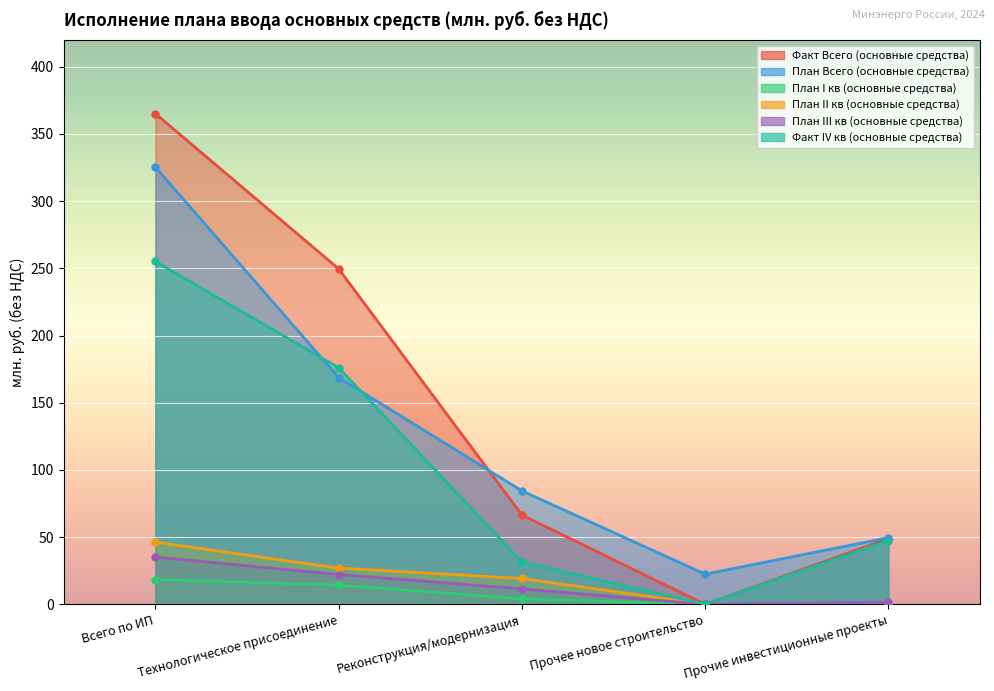

True or false: План Всего (основные средства) and План I кв (основные средства) intersect in this chart.

False